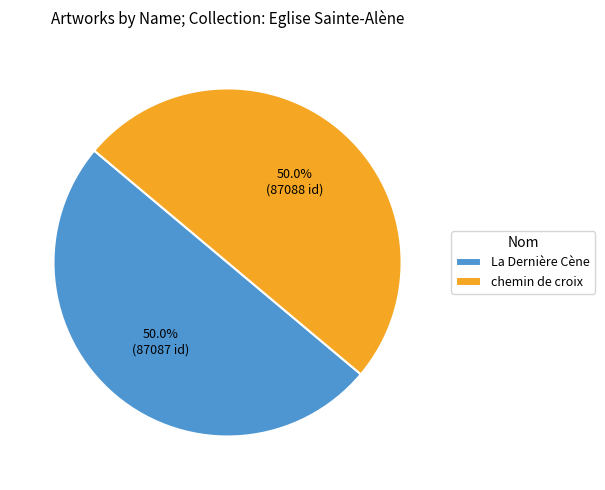

Approximately how many times larger is the value at chemin de croix compared to La Dernière Cène?

1.0